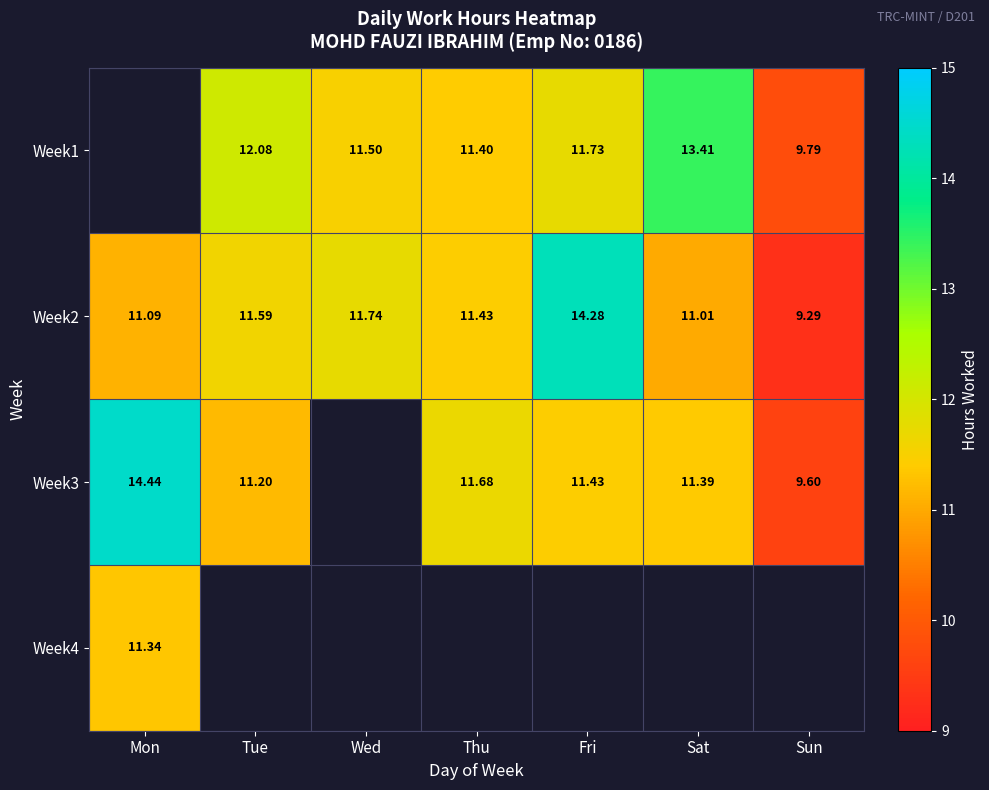

What is the difference between the Week2 values at Mon and Tue?

0.5